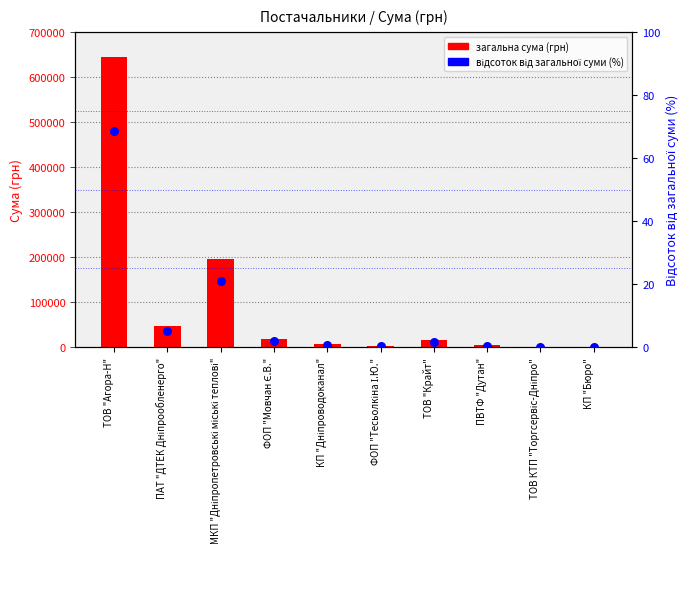

Which series has the widest spread of Y values?

загальна сума (грн)